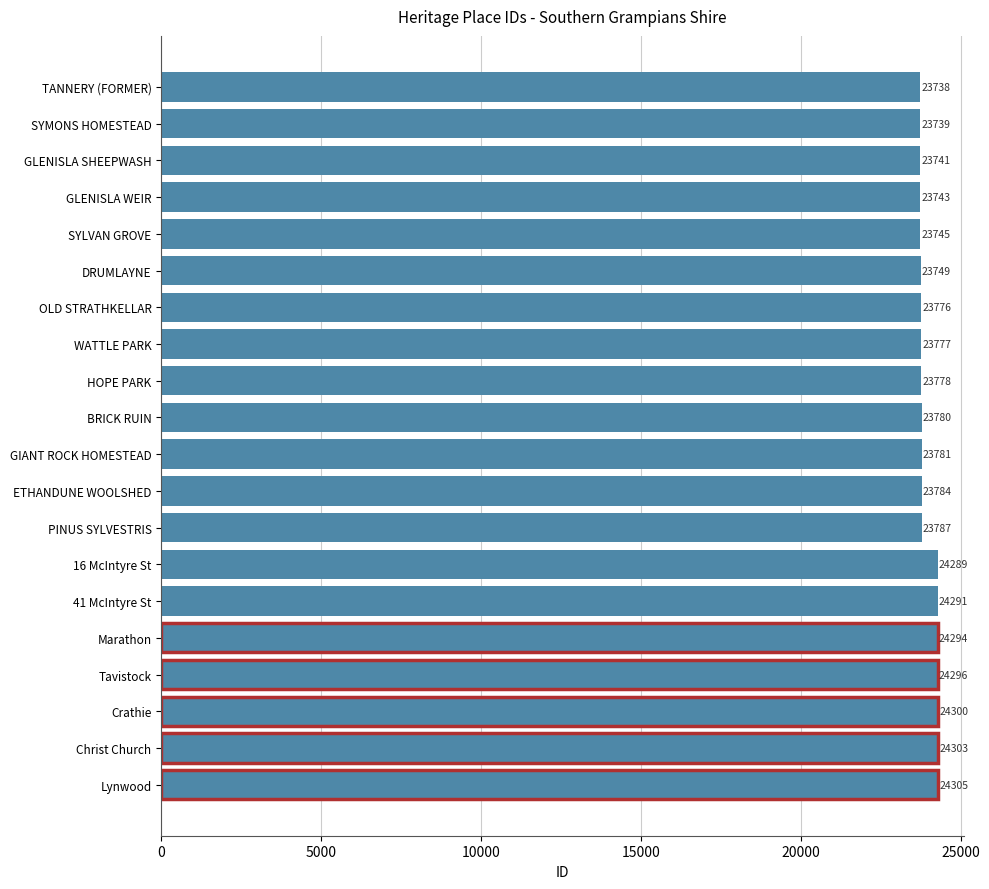

What position from the bottom is Tavistock?

4